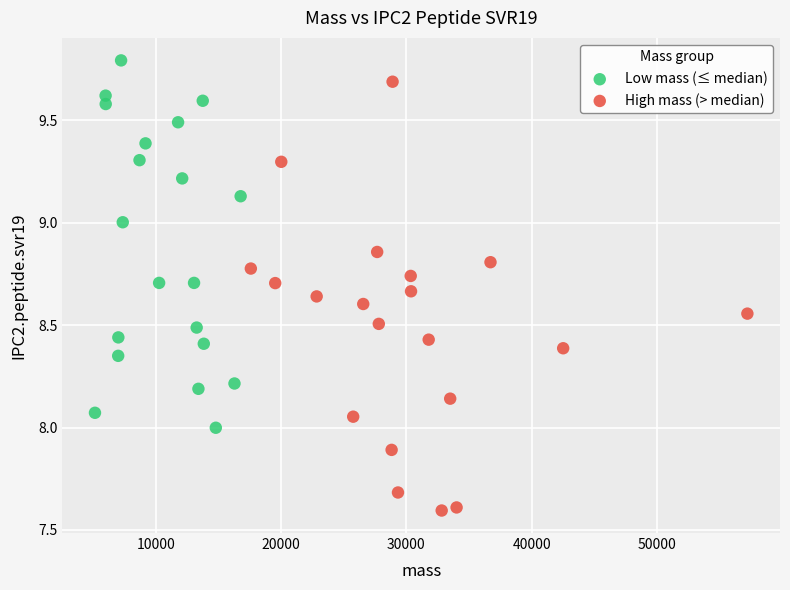

Which series has the largest Y range (max minus min)?

High mass (> median)